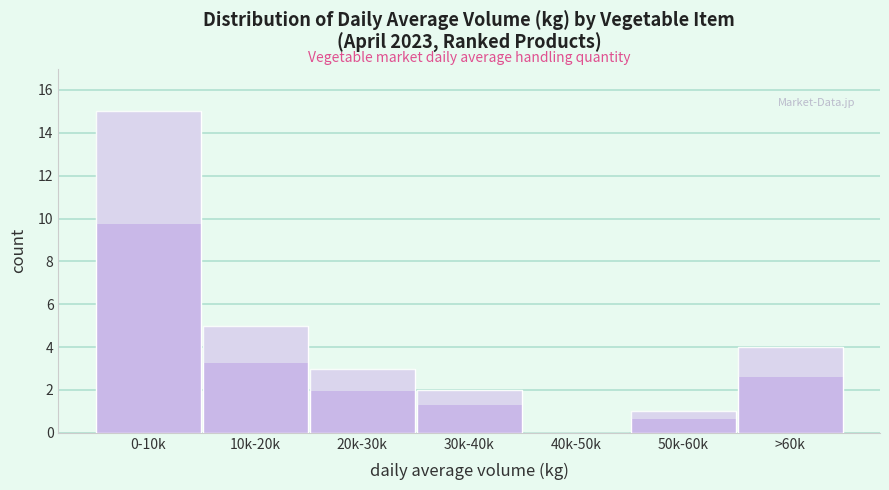

Reading left to right, what are all the values shown in this chart?

0-10k=15	10k-20k=5	20k-30k=3	30k-40k=2	40k-50k=0	50k-60k=1	>60k=4